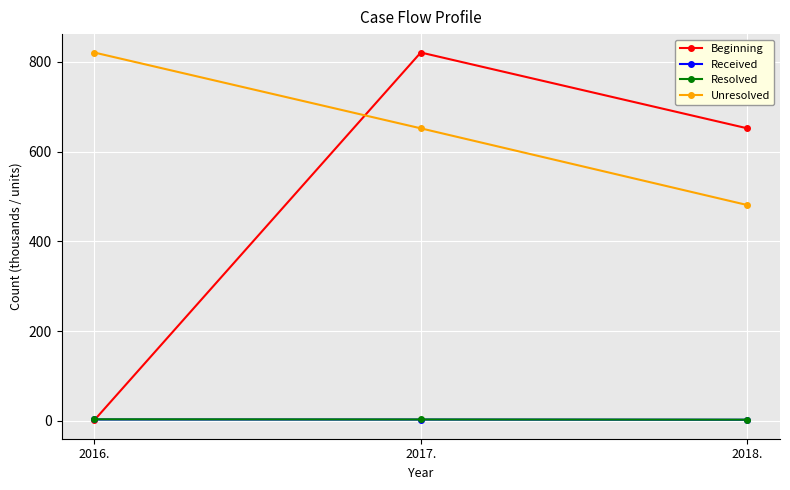

Which series changed the most between 2016. and 2018.?

Beginning